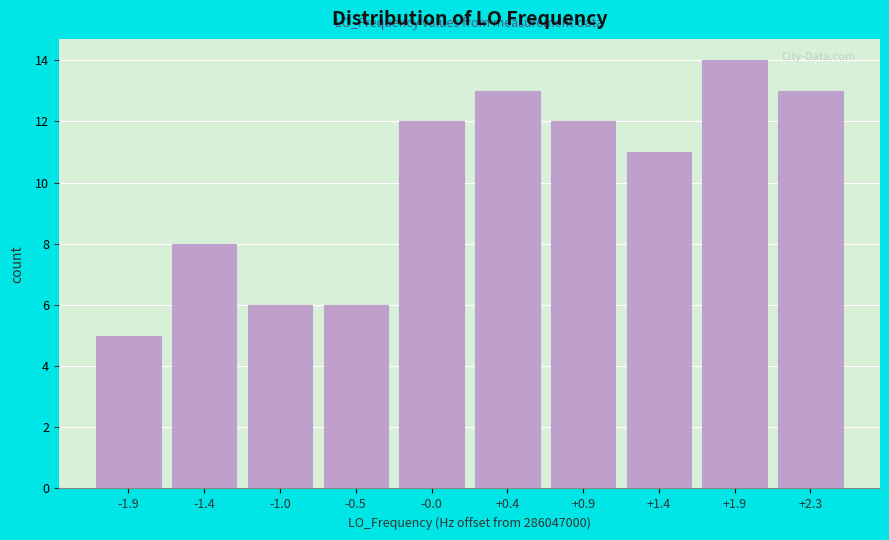

What is the height of the bar covering 1.65 to 2.15 on the x-axis? Neither the bar edges nor the heights are printed on the chart, so give them approximately, as read against the axes.

14